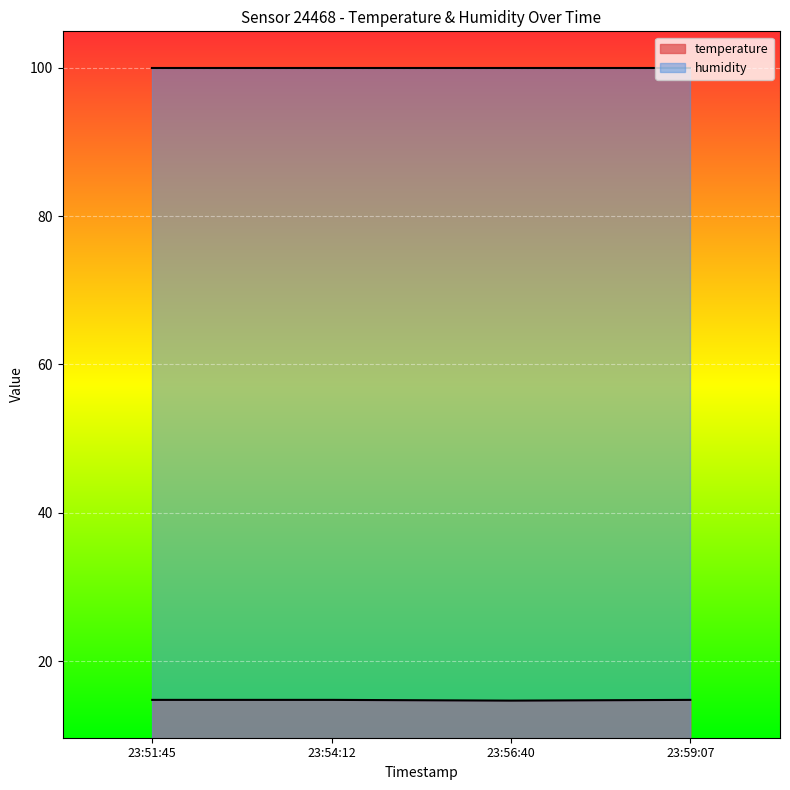

The humidity series shows 99.9 at 23:54:12. True or false?

True